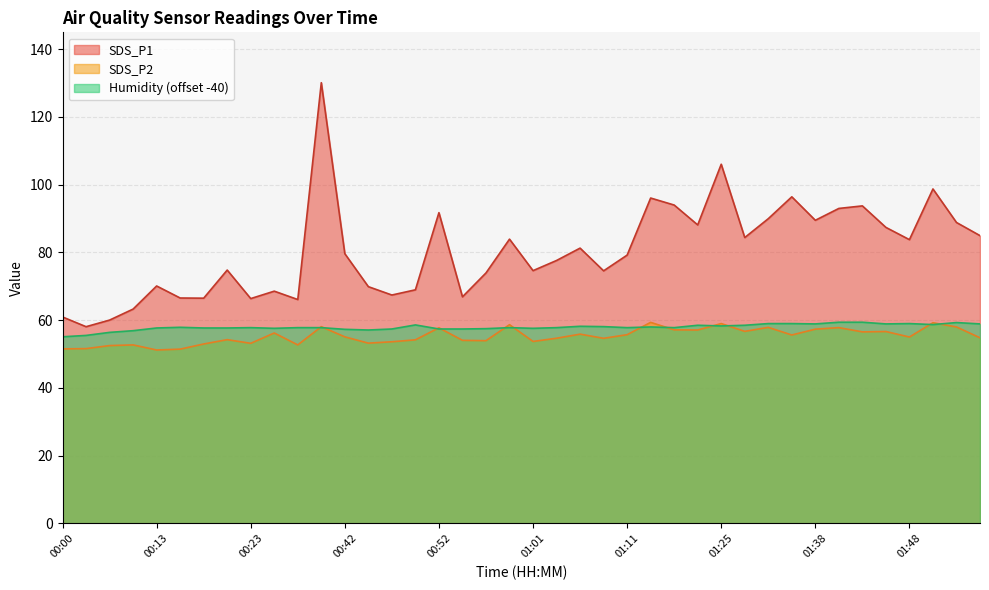

At which label does SDS_P1 first exceed 79?

00:39